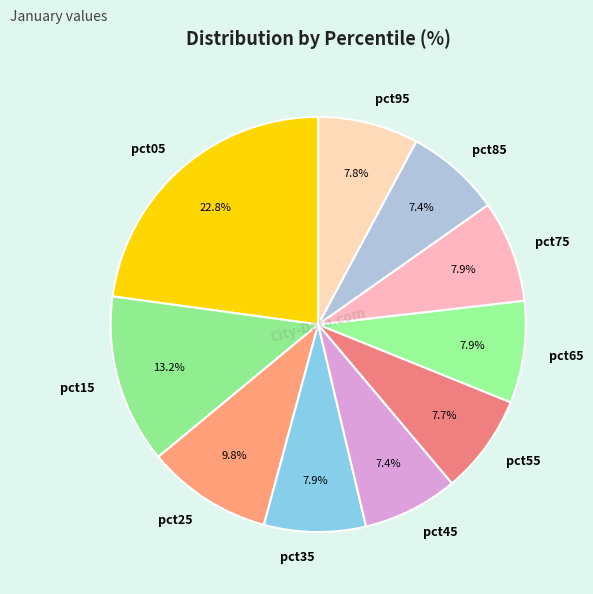

Is pct85 the majority of the pie?

No